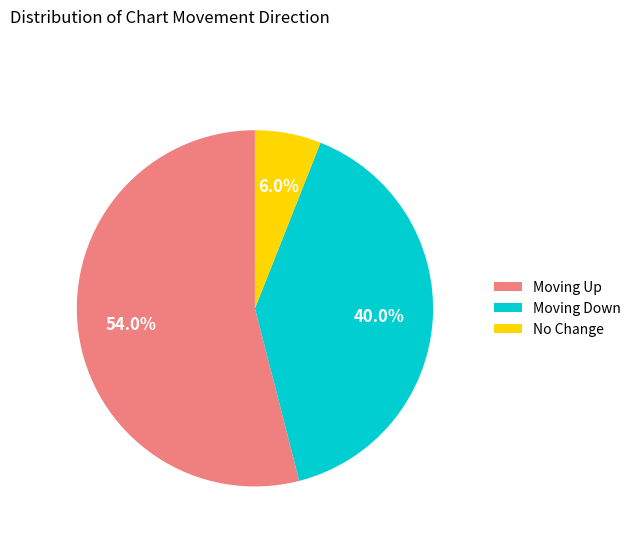

Which category has the smallest portion of the pie?

No Change